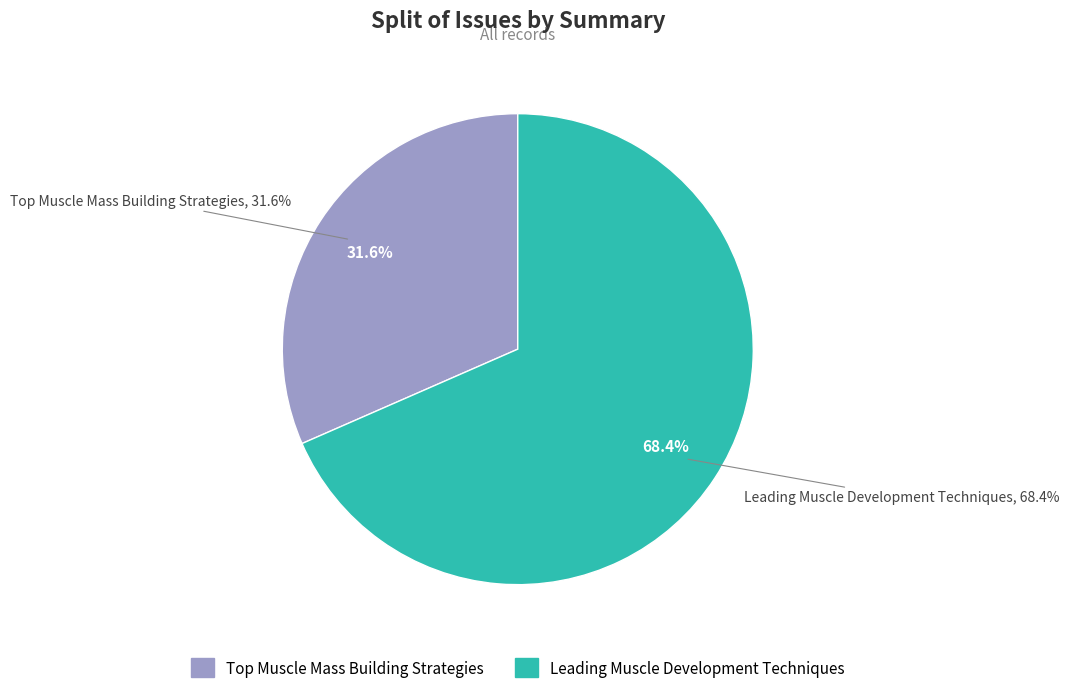

To the nearest percent, what portion does Leading Muscle Development Techniques represent?

68%